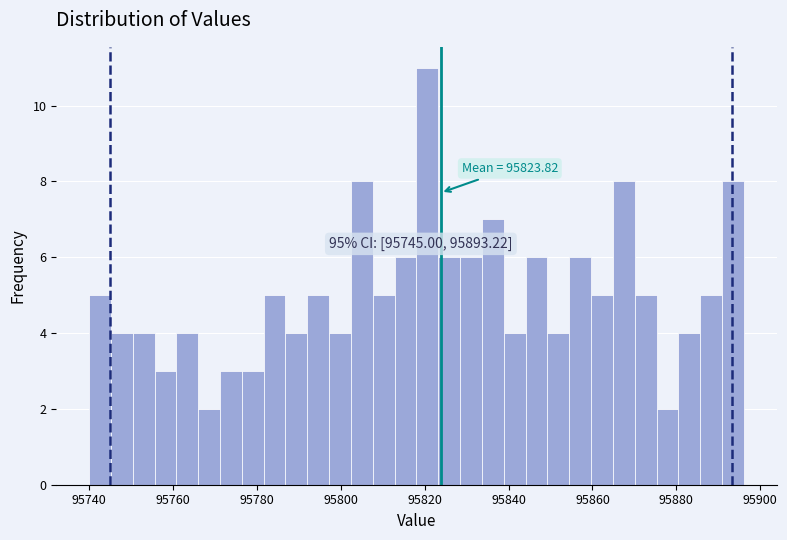

Around what value on the x-axis is the tallest bar? Give the approximate position of its centre, as read against the axis.

95820